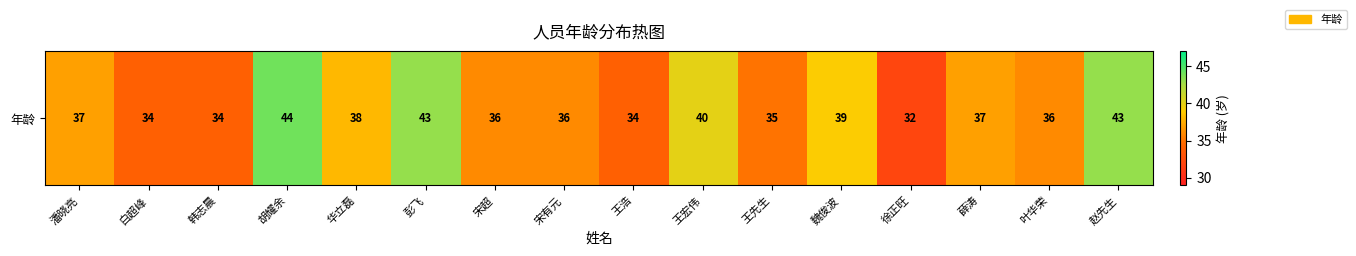

Reading right to left, what are all the values shown in this chart?

43	36	37	32	39	35	40	34	36	36	43	38	44	34	34	37